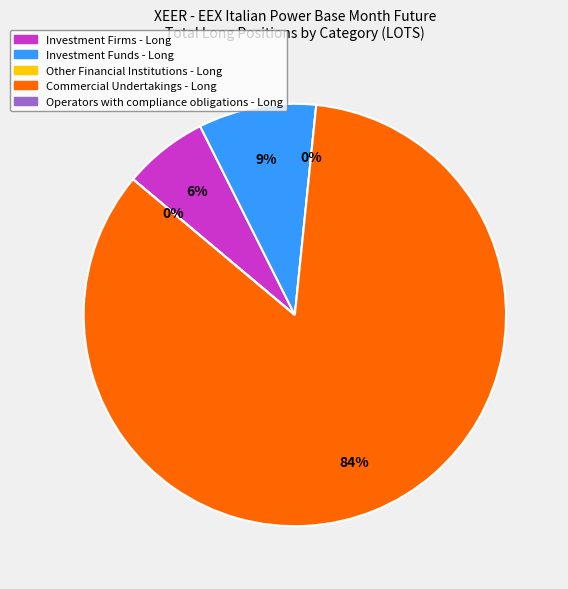

Rank the categories by value from lowest to highest.

Other Financial Institutions - Long, Operators with compliance obligations - Long, Investment Firms - Long, Investment Funds - Long, Commercial Undertakings - Long